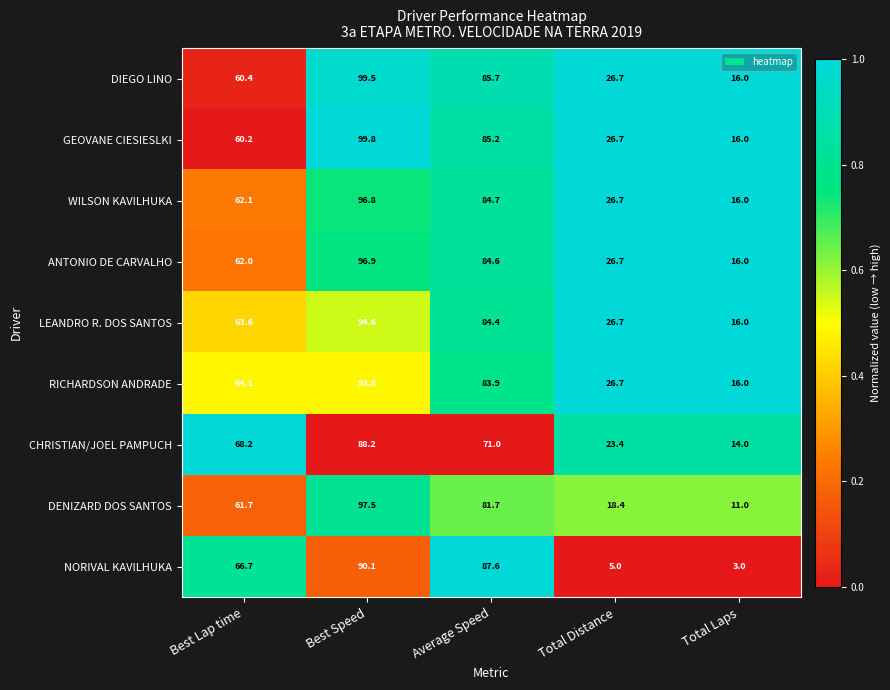

What is the difference between the maximum and minimum values in the ANTONIO DE CARVALHO series?

80.9